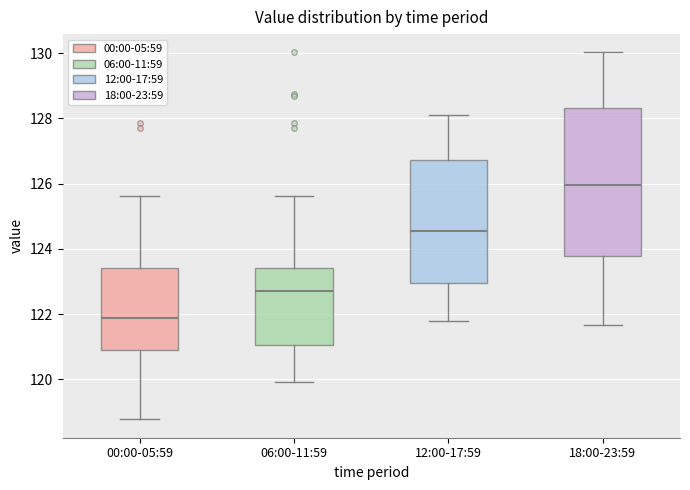

Reading left to right, read every box against the y-axis: the position of its median line, the range the box covers, and the ends of its whiskers. The values are not printed on the chart, so give them approximately, as read against the axis.

00:00-05:59: median 121.8, box 121.0 to 123.4, whiskers 118.8 to 125.6
06:00-11:59: median 122.8, box 121.0 to 123.4, whiskers 120.0 to 125.6
12:00-17:59: median 124.6, box 123.0 to 126.8, whiskers 121.8 to 128.2
18:00-23:59: median 126.0, box 123.8 to 128.4, whiskers 121.6 to 130.0